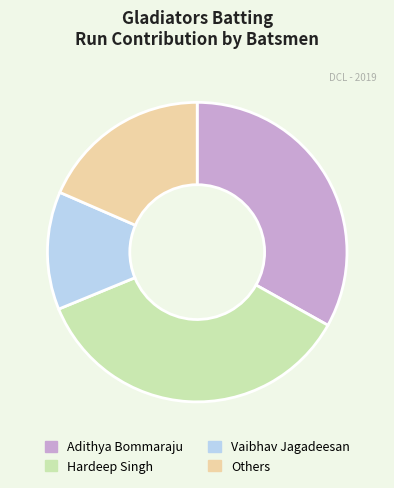

Is the sum of Hardeep Singh and Vaibhav Jagadeesan greater than half?

No